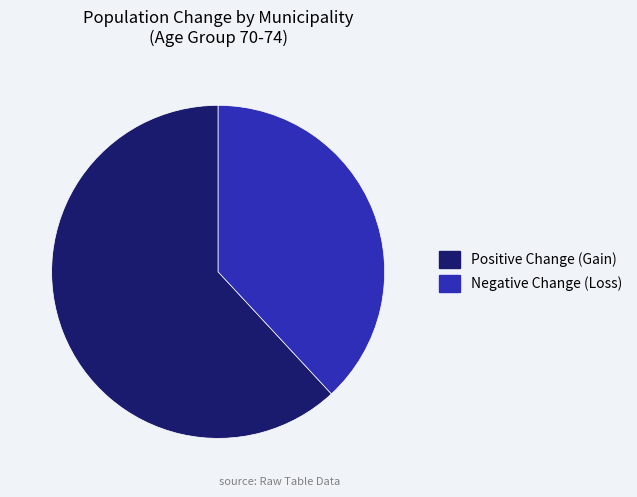

Is there a majority slice in this chart?

Yes